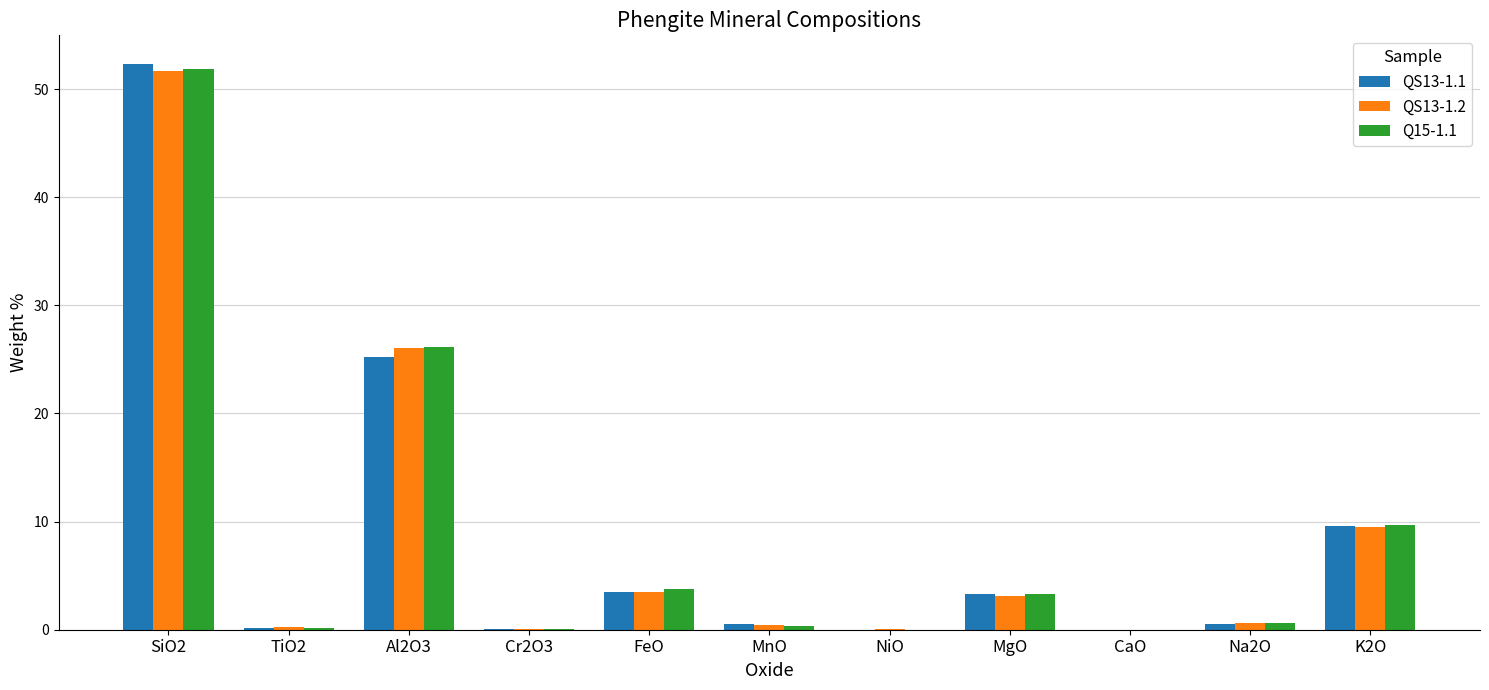

What is the total value across all series at FeO?

10.8